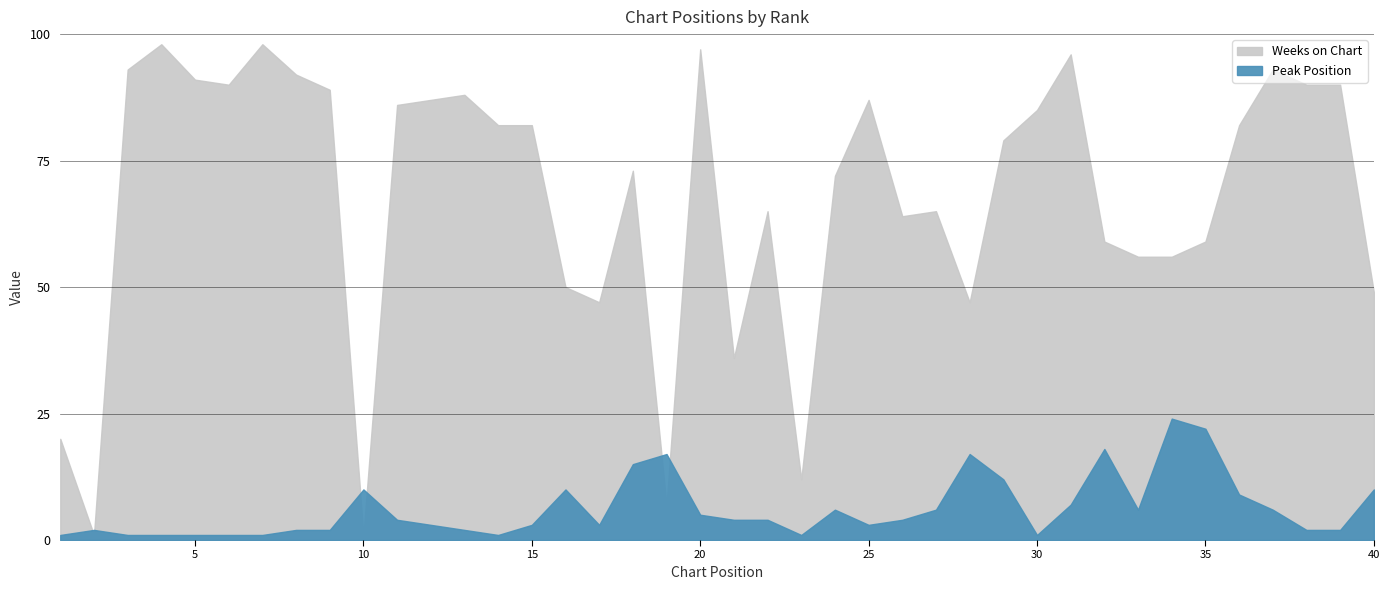

How many series are shown in this chart?

2